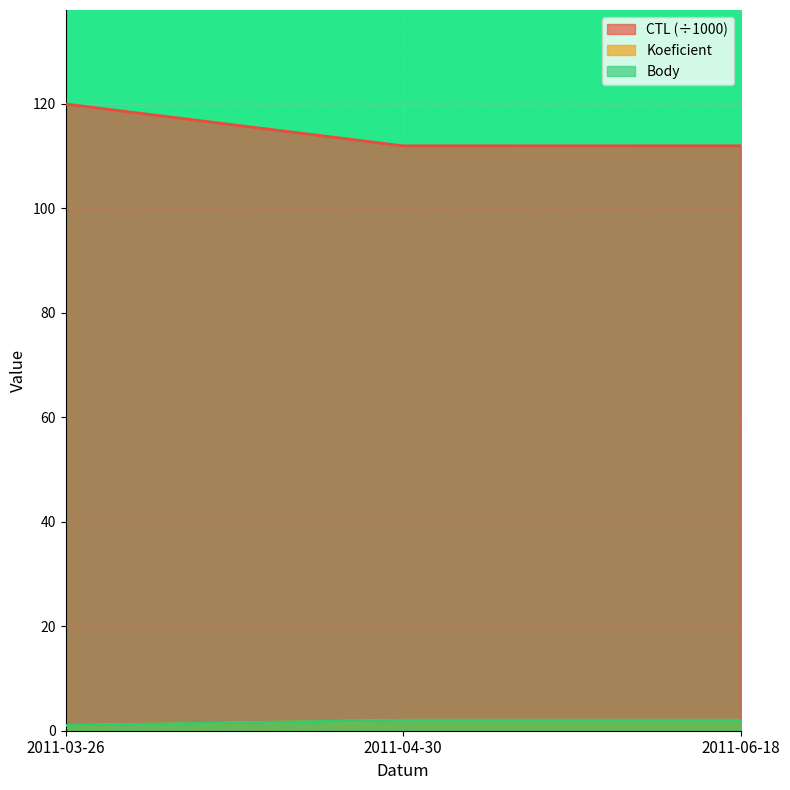

Where is CTL nearest to the value 115?

2011-06-18